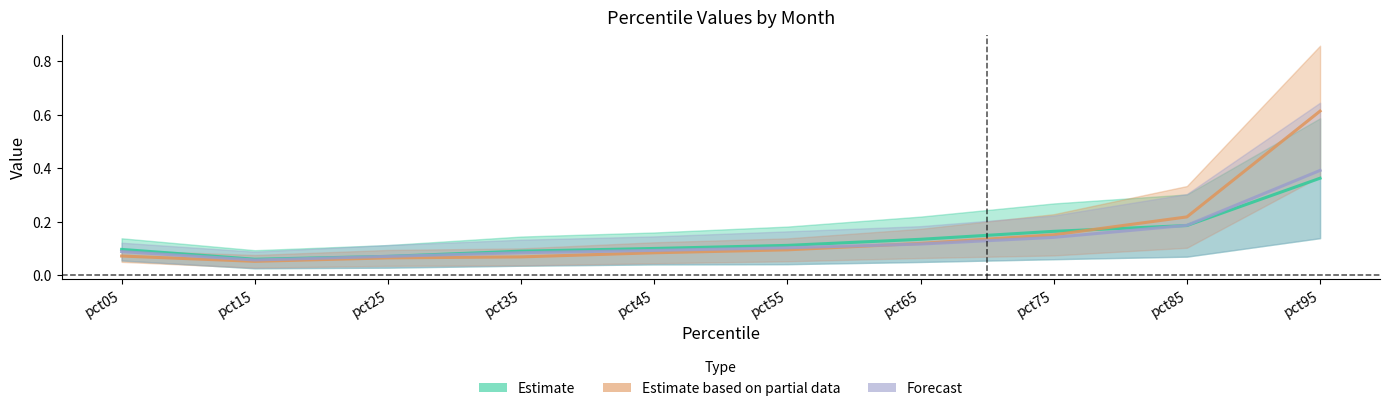

How many Forecast values are between 0 and 1?

10